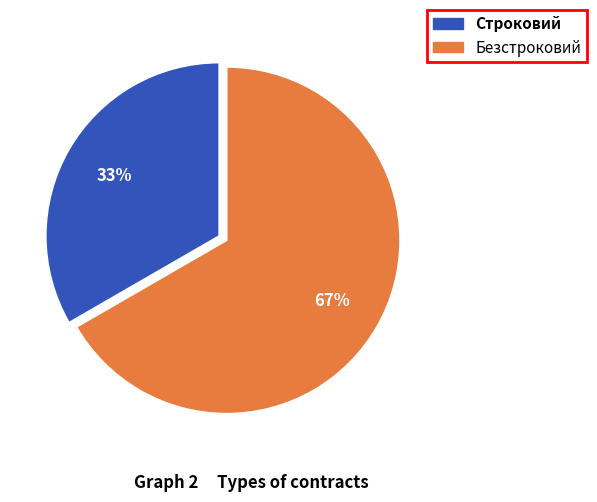

Which category has the smallest portion of the pie?

Строковий